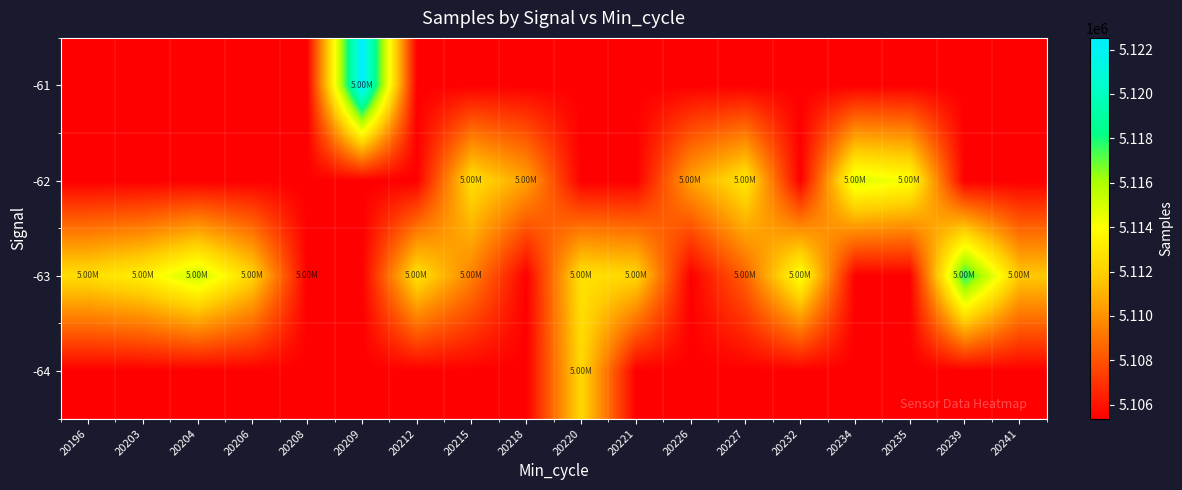

At which category does the chart reach its minimum across all series?

20196